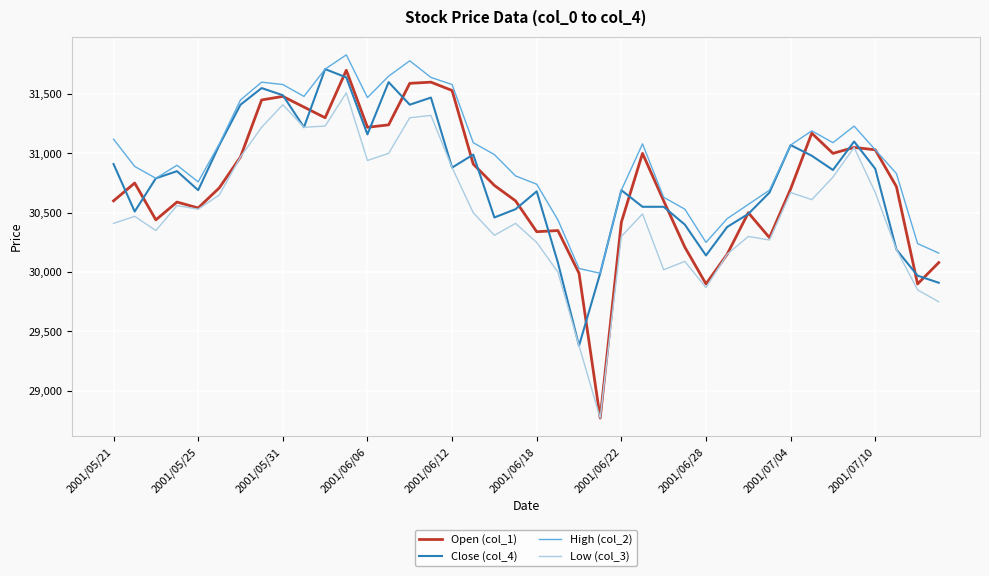

Which series has the largest total across all categories?

High (col_2)